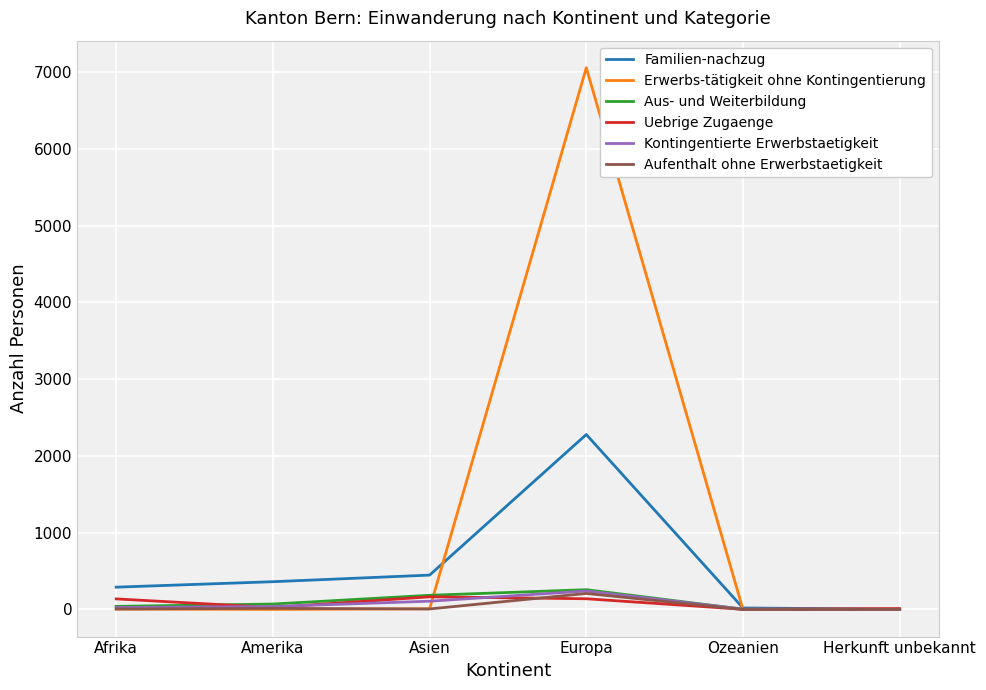

Between Amerika and Asien, which series saw the biggest shift?

Uebrige Zugaenge